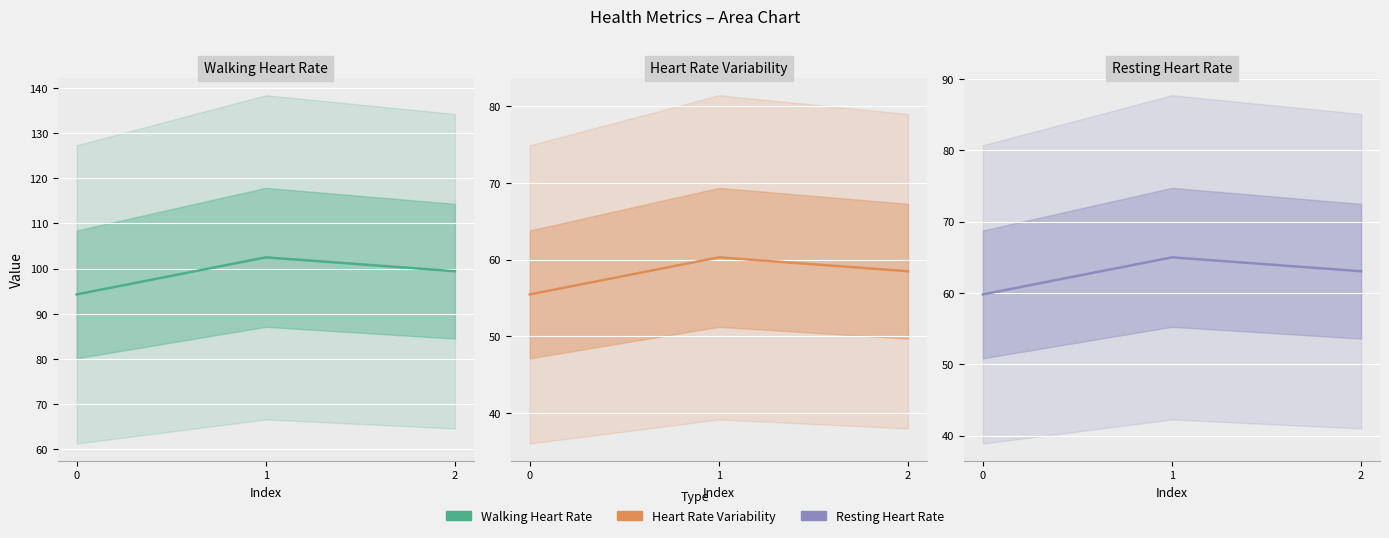

Reading left to right, transcribe all the data shown in this chart.

Walking Heart Rate: 0=94.3	1=102.5	2=99.4
Heart Rate Variability: 0=55.5	1=60.3	2=58.5
Resting Heart Rate: 0=59.8	1=65.0	2=63.0